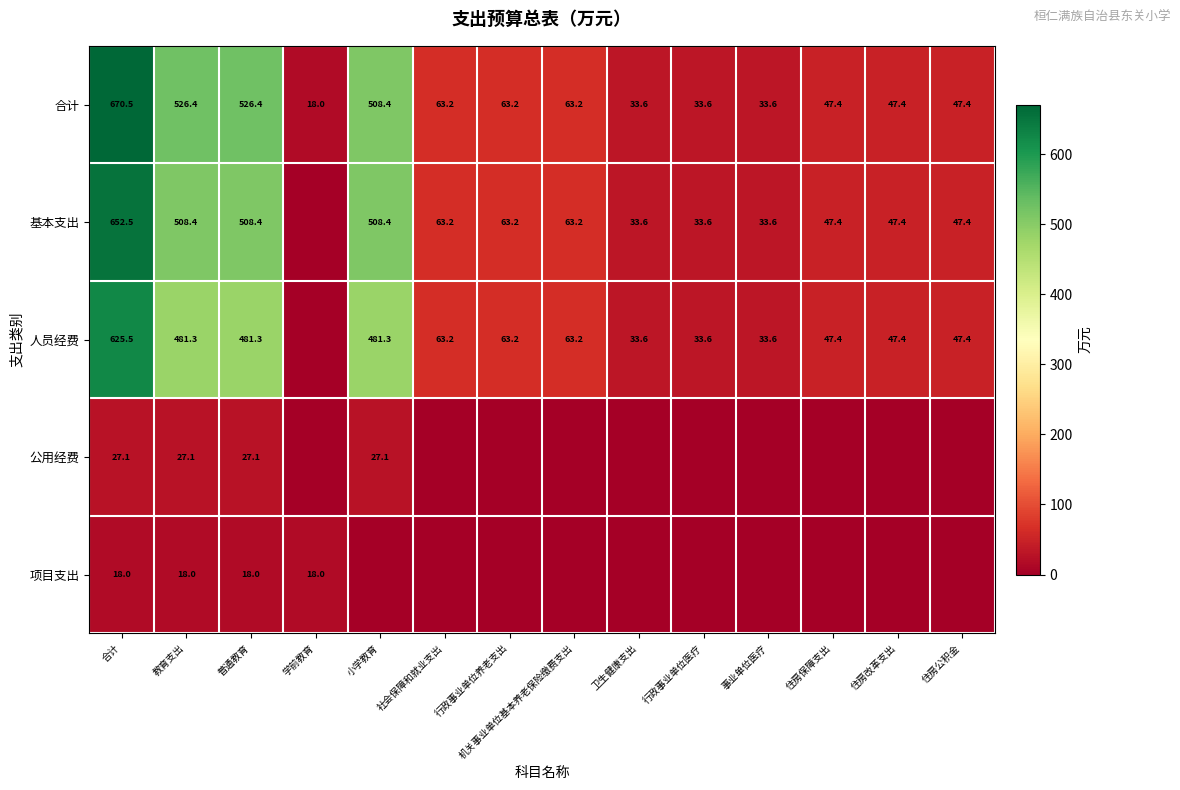

What is the spread (max minus min) of values at 普通教育?

508.4